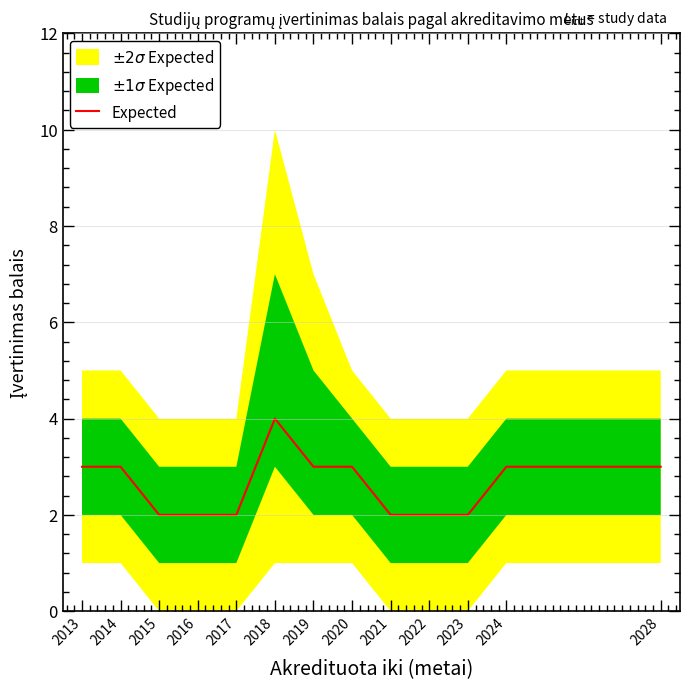

True or false: the data shows 7 at 2018.

False